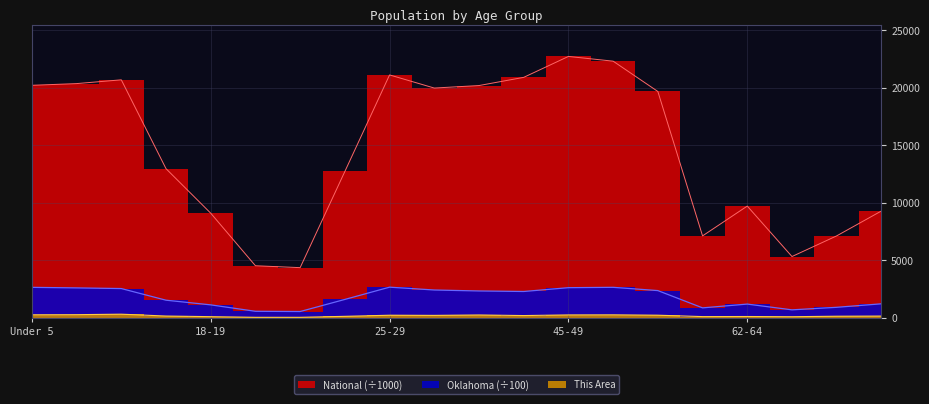

True or false: This Area and Oklahoma intersect in this chart.

False